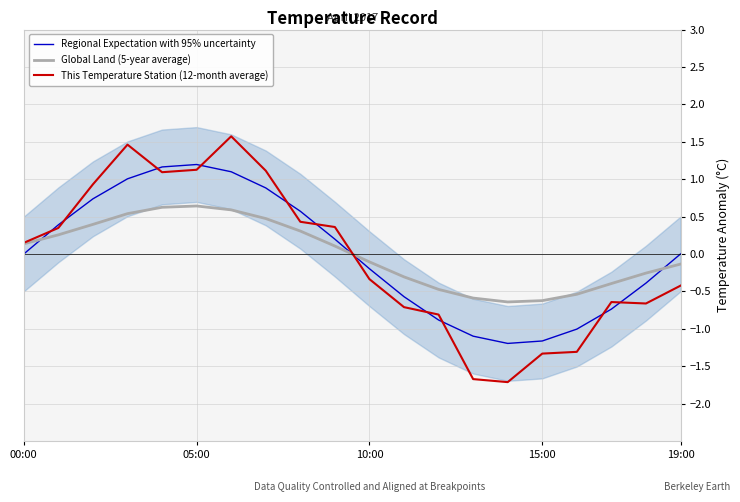

The value of This Temperature Station (12-month average) at 11 is -0.7. True or false?

True